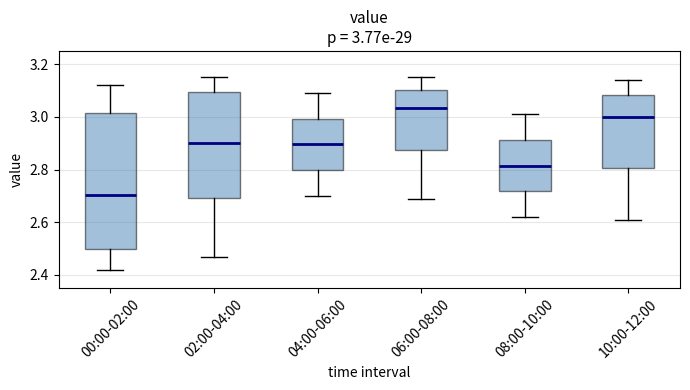

Comparing the boxes themselves (not the whiskers), which one is the tallest?

00:00-02:00